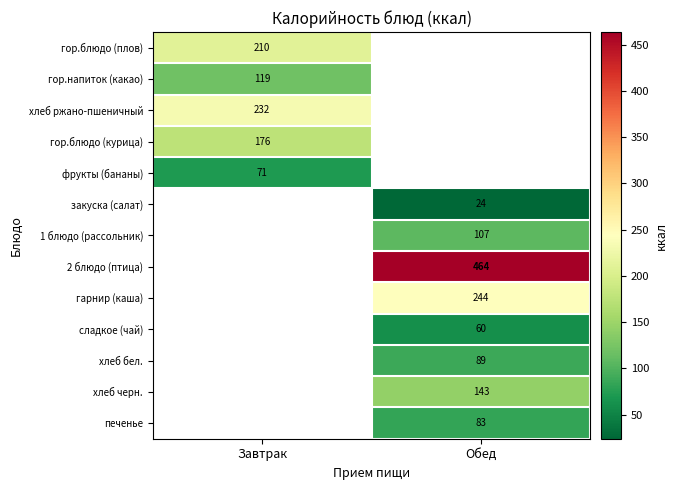

Is it true that гор.блюдо (курица) equals 53.6 at Завтрак?

False